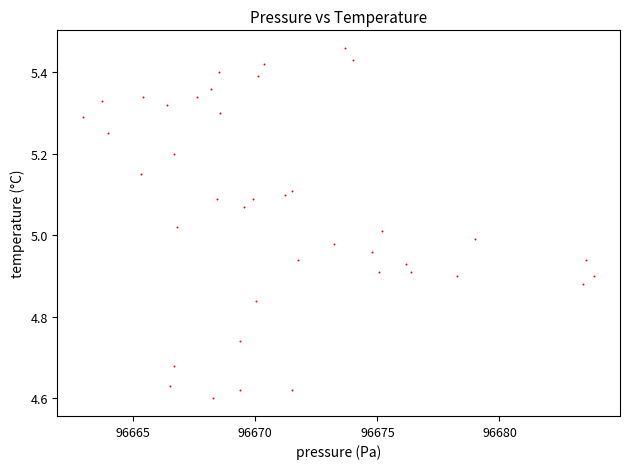

What is the range of X values (max minus min)?

20.9